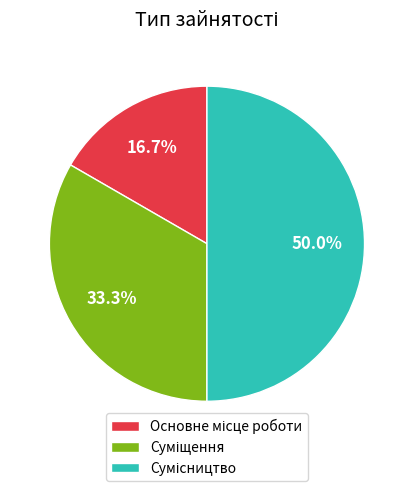

Count the number of slices in the pie.

3